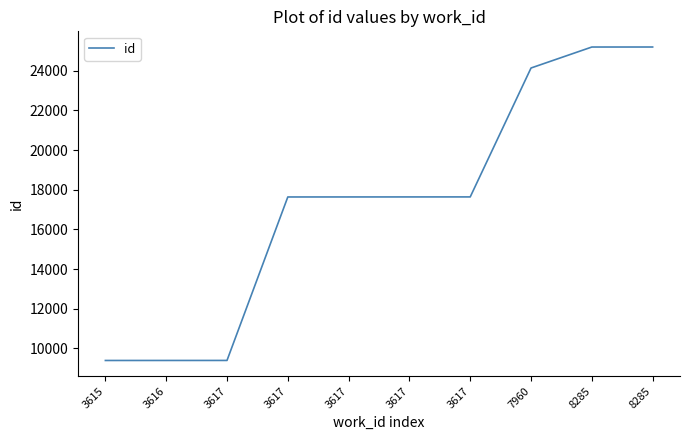

What is the minimum value shown in the chart?

9388